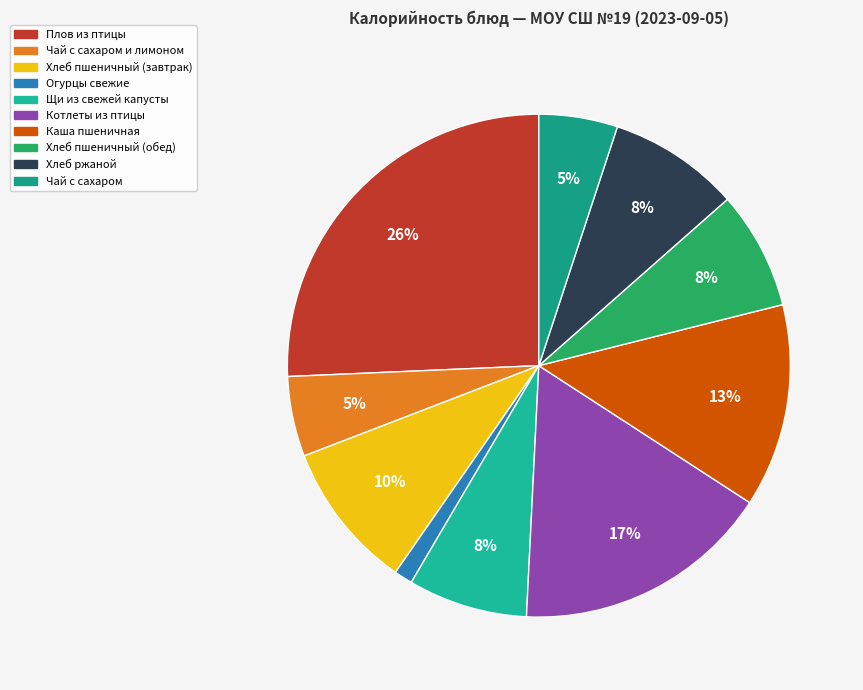

To the nearest percent, what is the difference between the largest and smallest slice percentages?

25%